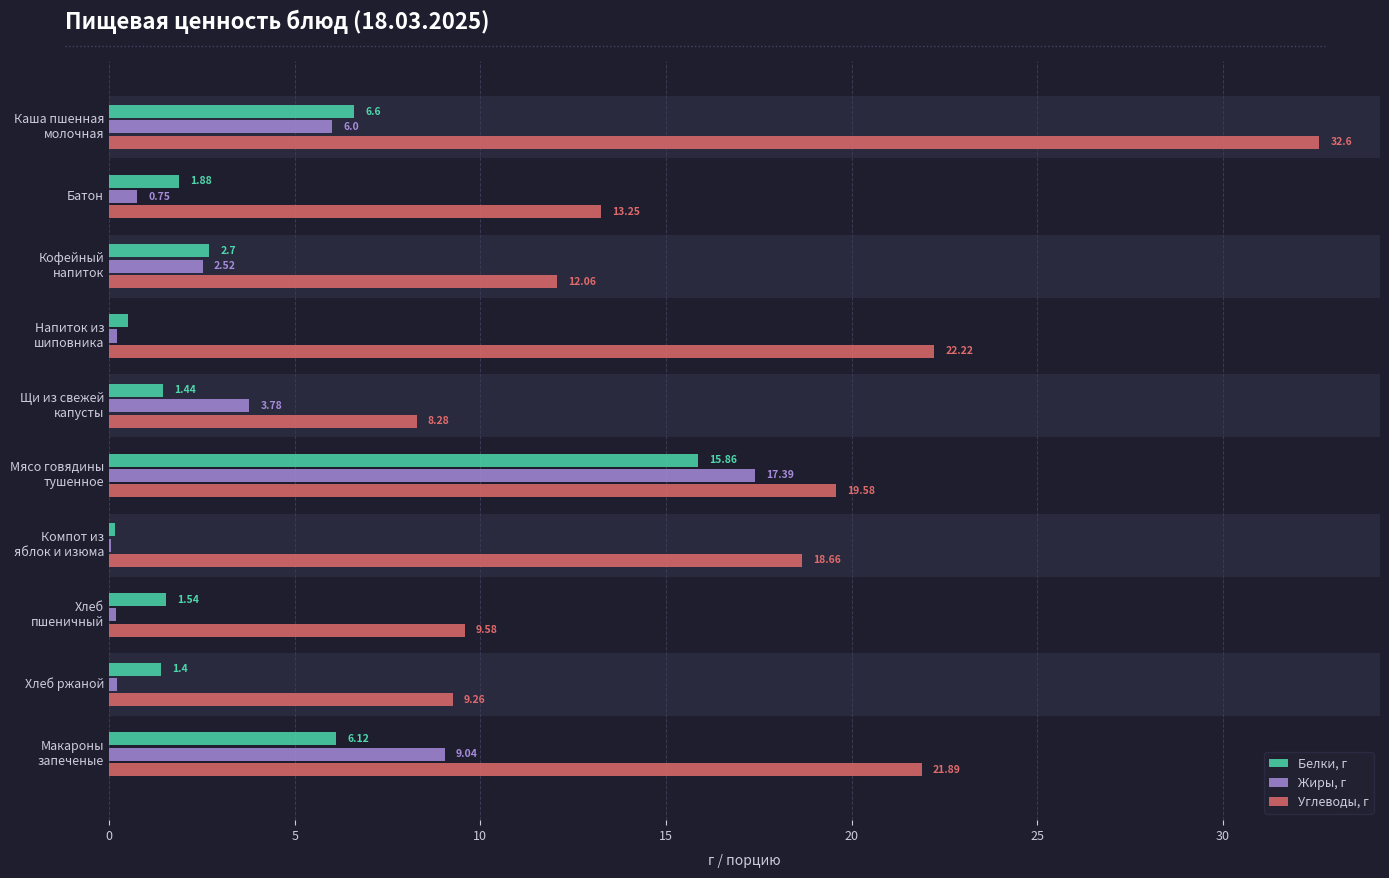

Which series has the largest total across all categories?

Углеводы, г